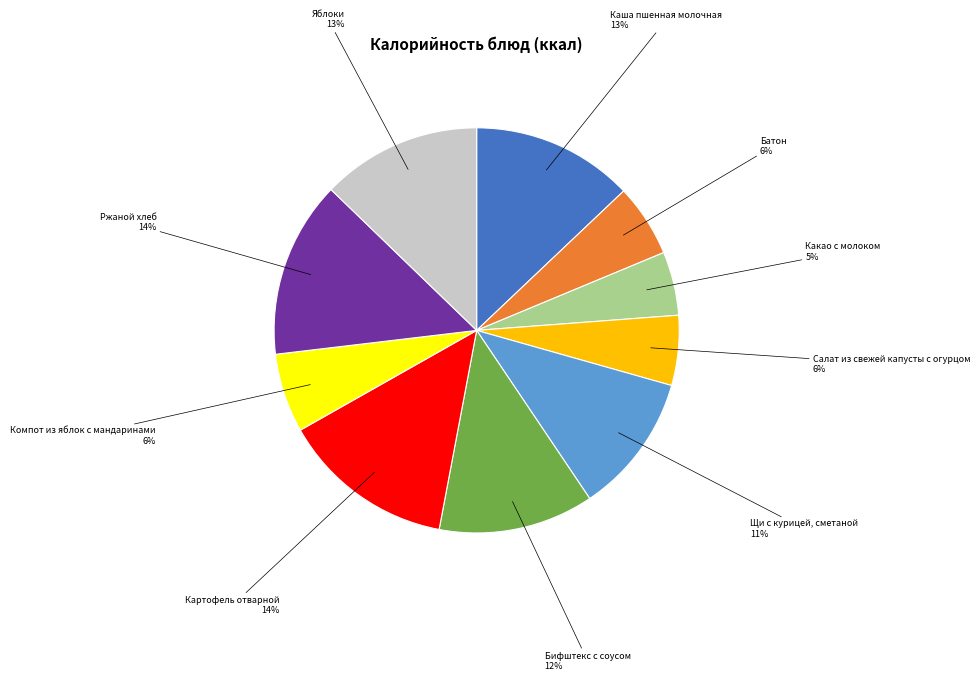

Does any single category account for the majority?

No